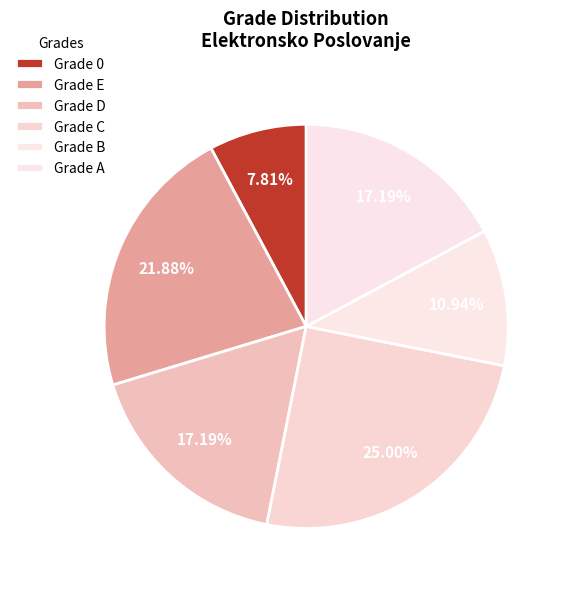

How many slices are in this pie chart?

6